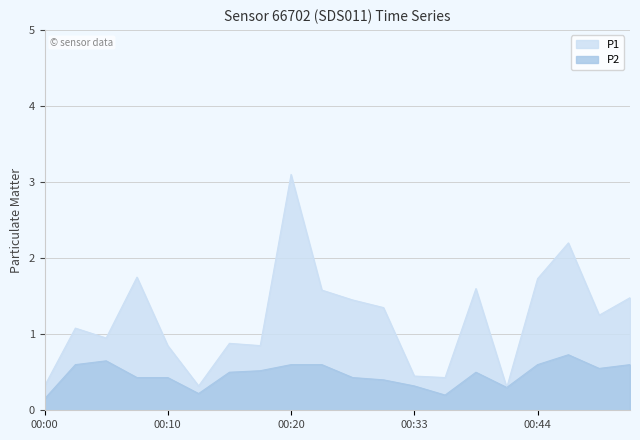

Between 2024-03-02 00:05 and 2024-03-02 00:13, which series saw the biggest shift?

P1